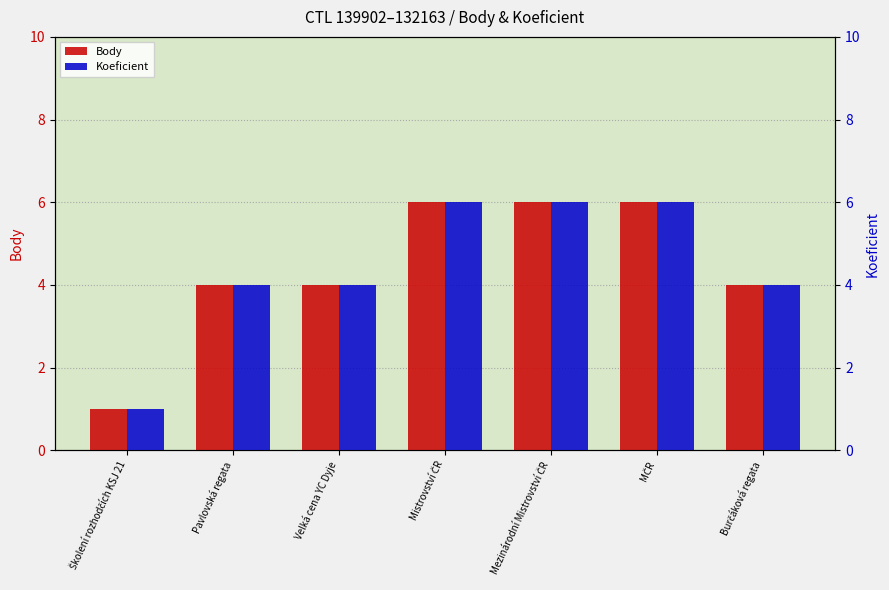

Between Školení rozhodčích KSJ 21 and Velká cena YC Dyje, which series saw the biggest shift?

Body